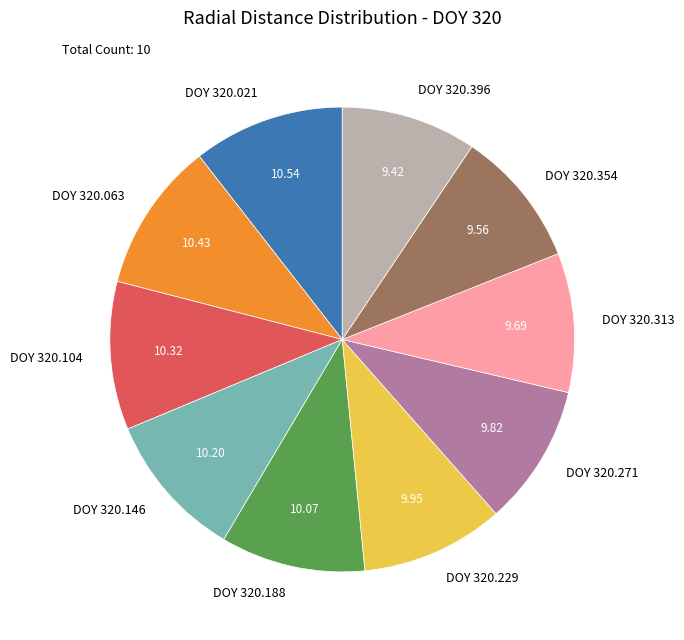

Is there any slice that represents more than half of the pie?

No